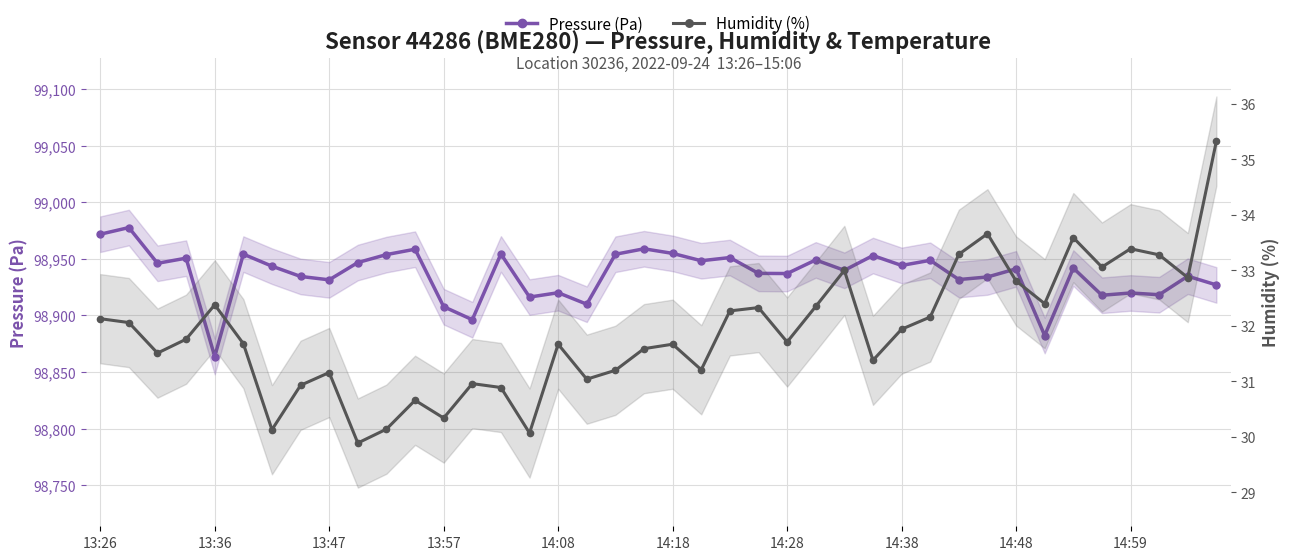

What position from the right is 22?

18